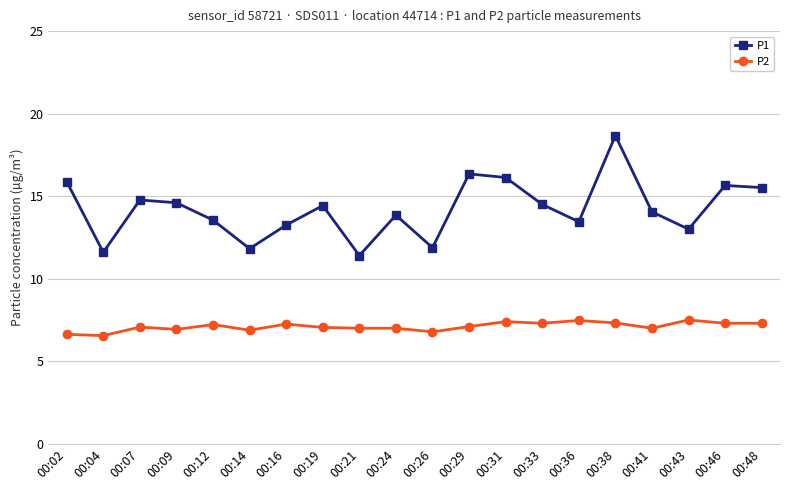

What is the value of the P1 point at the 16th from the left?

18.7